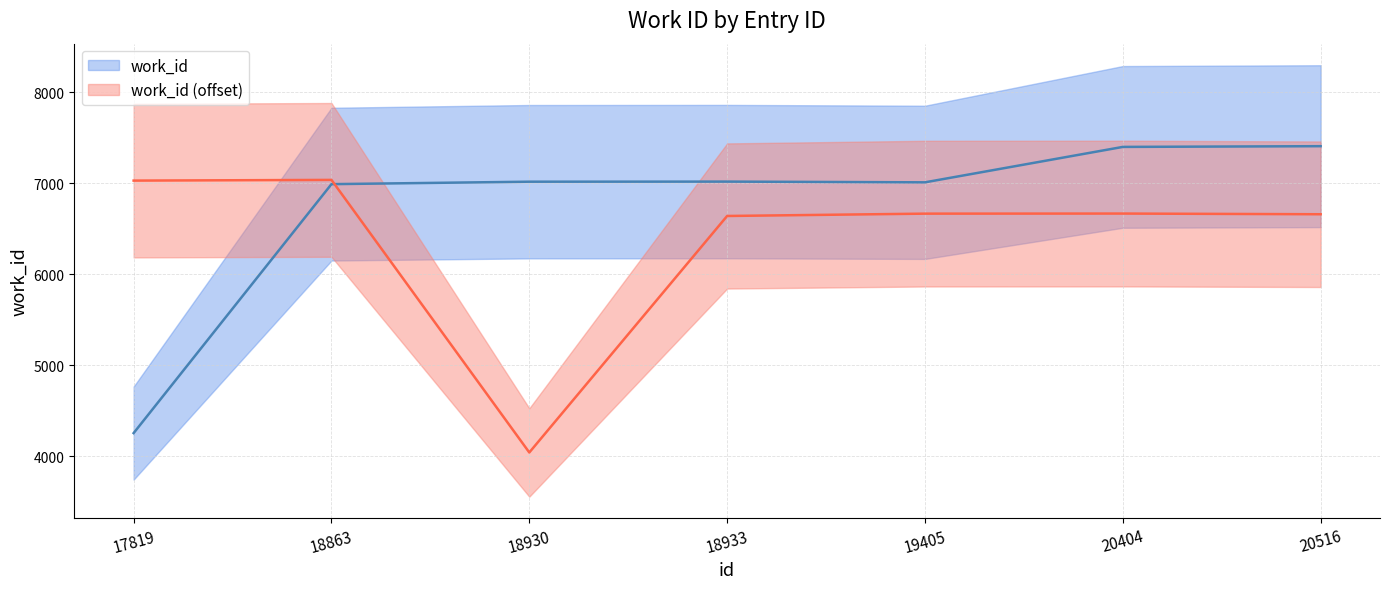

Does the chart have visible grid lines?

Yes